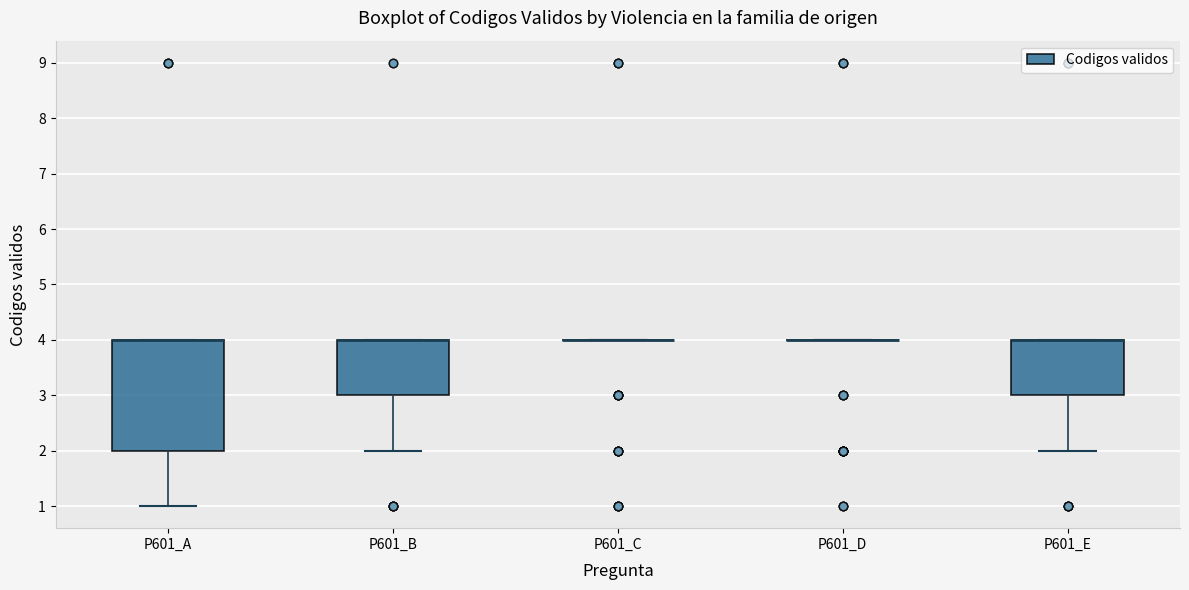

Where is the lower edge of the box for P601_E on the y-axis? The values are not printed on the chart, so give them approximately, as read against the axis.

3